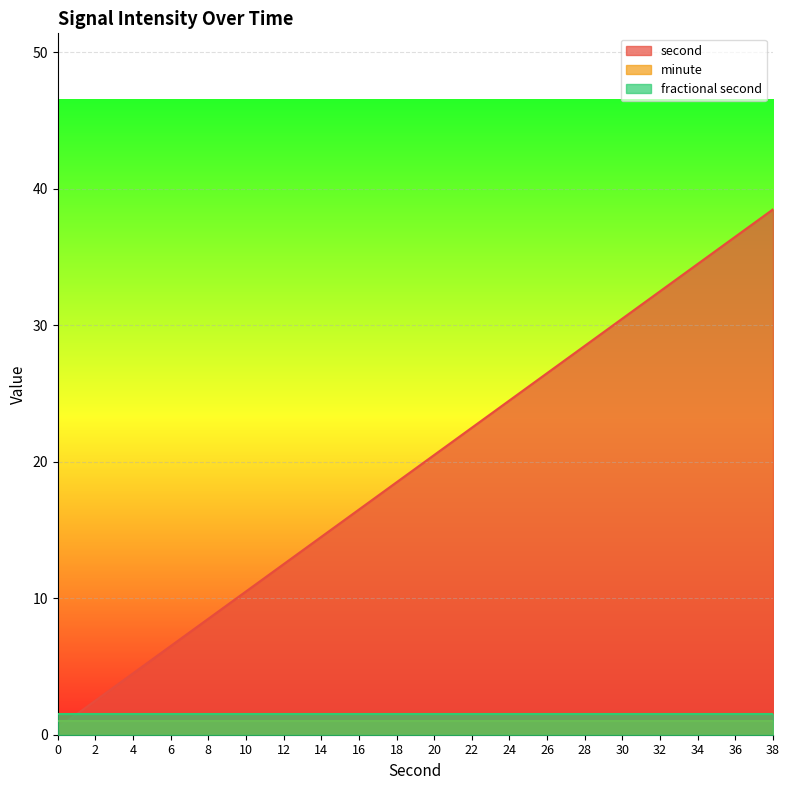

What is the approximate value of second at 30, to the nearest 5?

30